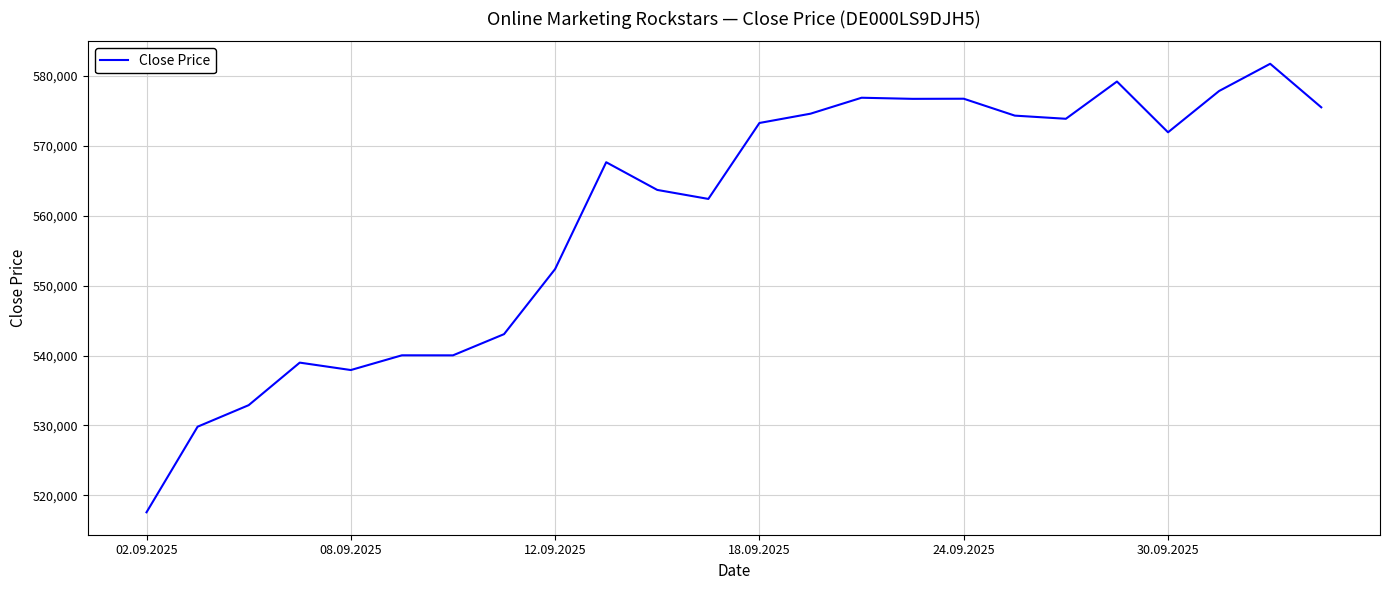

What is the difference between the second highest and minimum values?

61654